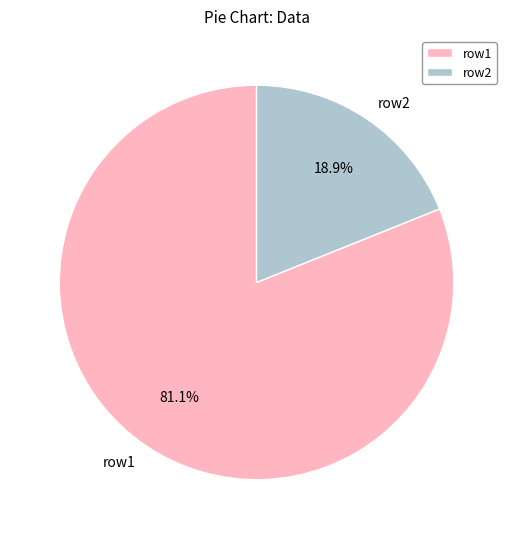

What is the largest slice in the pie chart?

row1